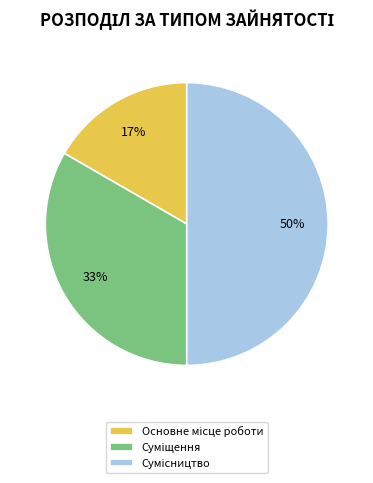

What is the change in value from Основне місце роботи to Сумісництво?

+2